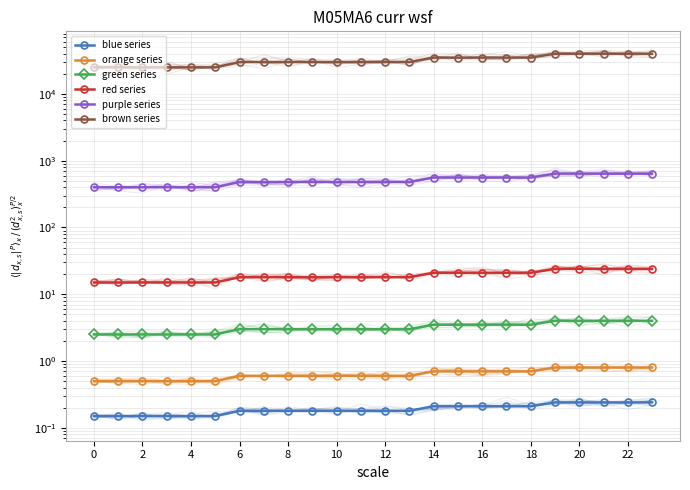

What is the sum of the blue series values at 10 and 21?

0.4